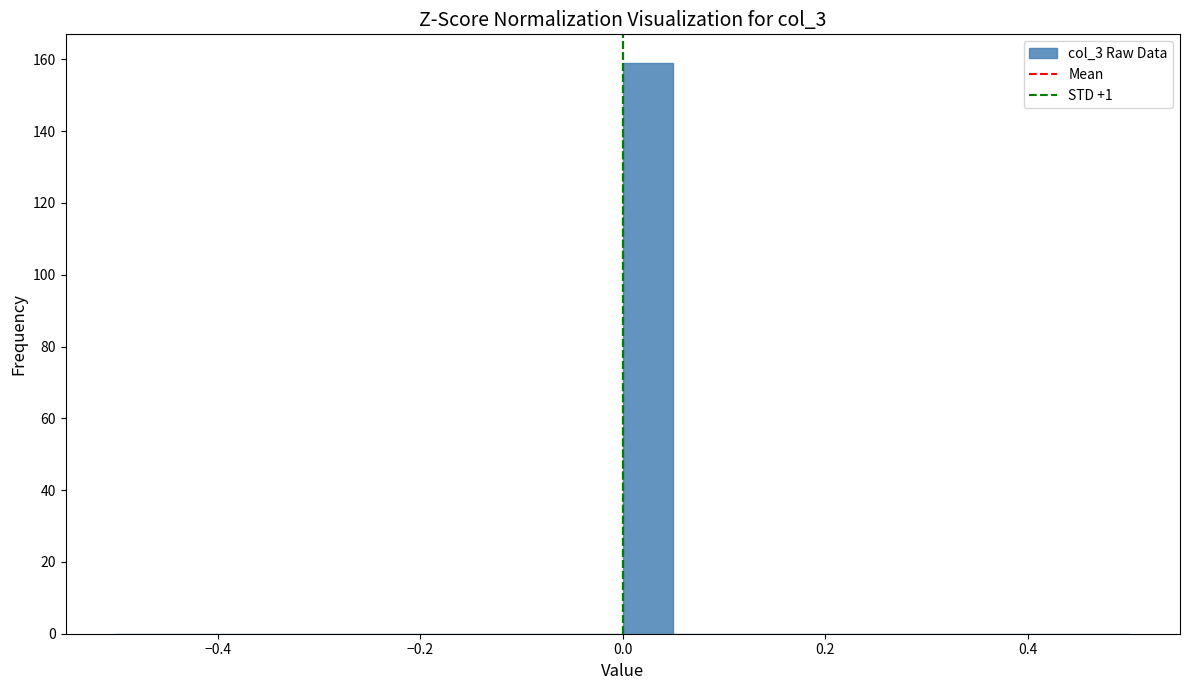

Read against the x-axis, roughly where is the centre of the tallest bar?

0.02